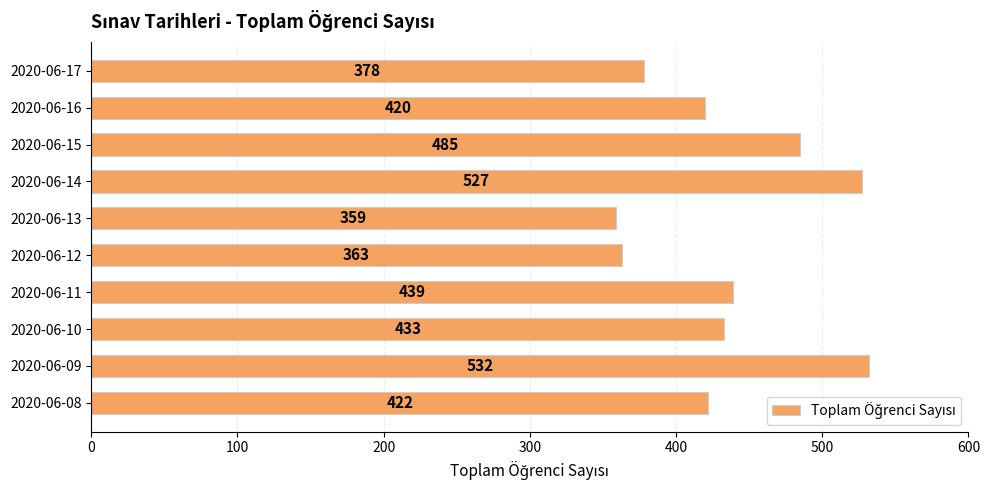

What is the maximum value shown in the chart?

532